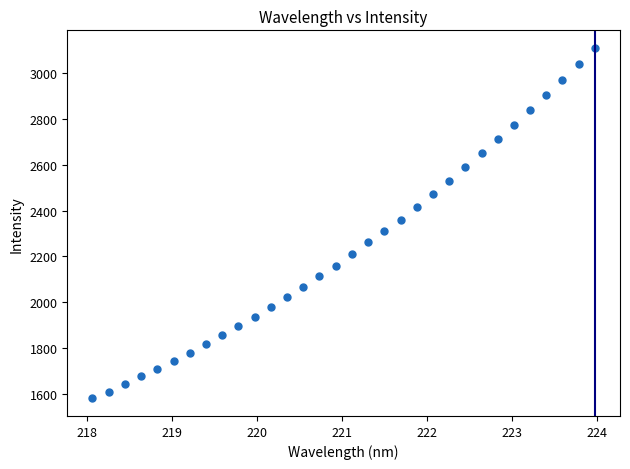

What is the range of X values (max minus min)?

5.9